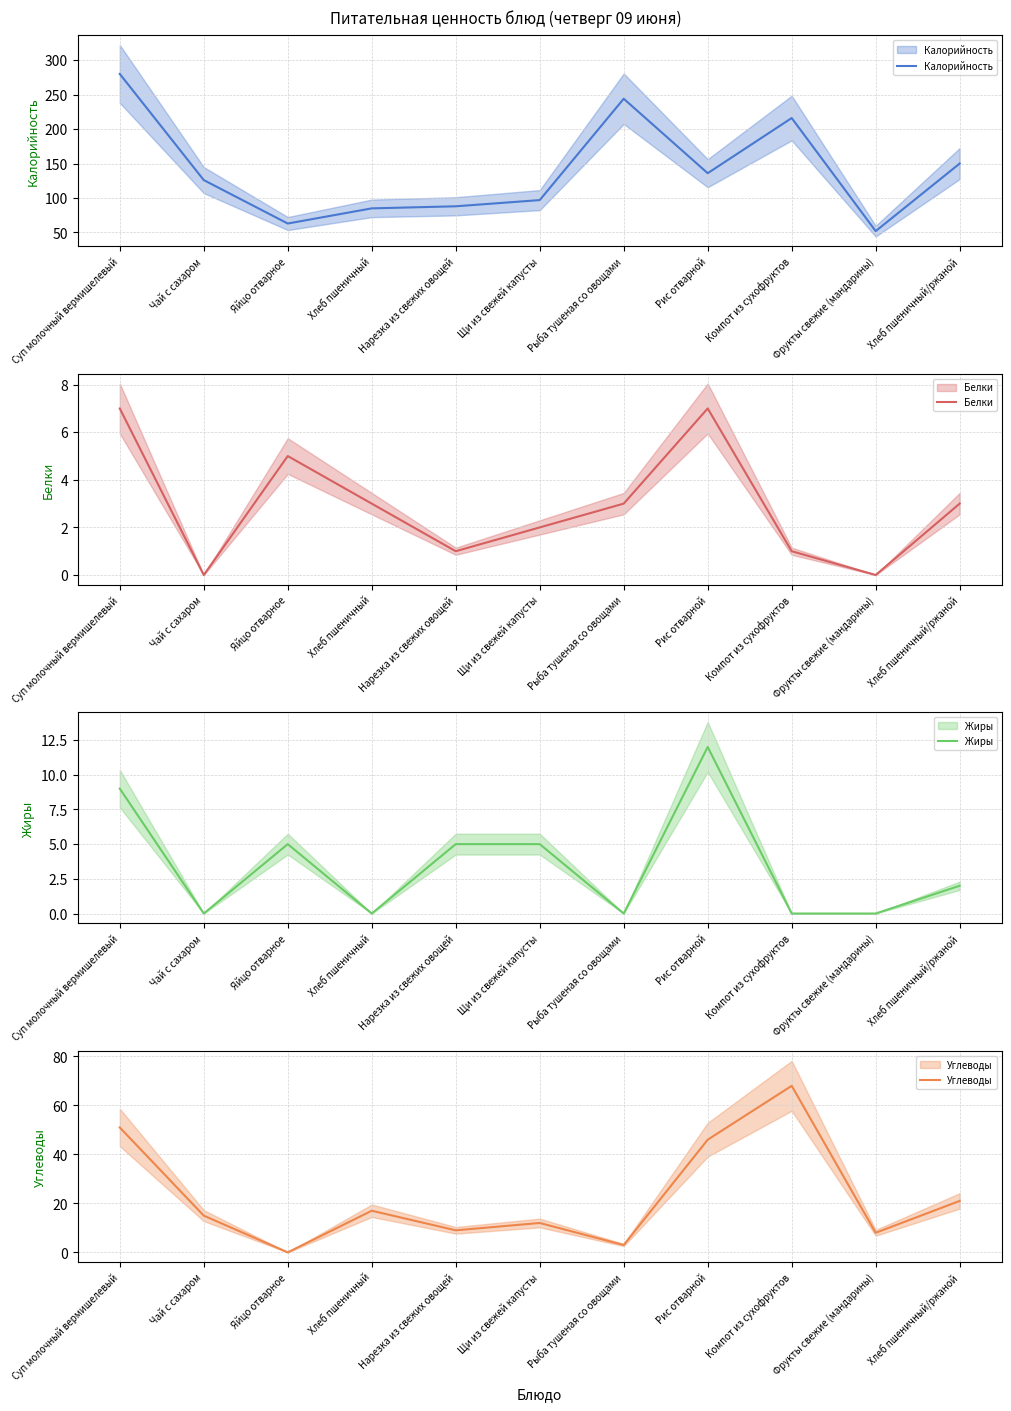

What is the sum of the Калорийность values at Хлеб пшеничный/ржаной and Суп молочный вермишелевый?

430